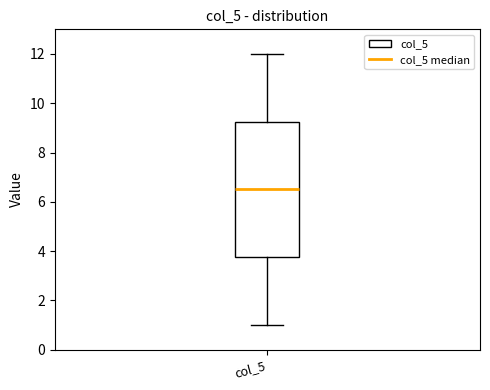

Transcribe this box plot: give where the median line is, the range the box spans, and where the two whiskers end, as read against the y-axis. The values are not printed on the chart, so give them approximately, as read against the axis.

median 6.6, box 3.8 to 9.2, whiskers 1.0 to 12.0